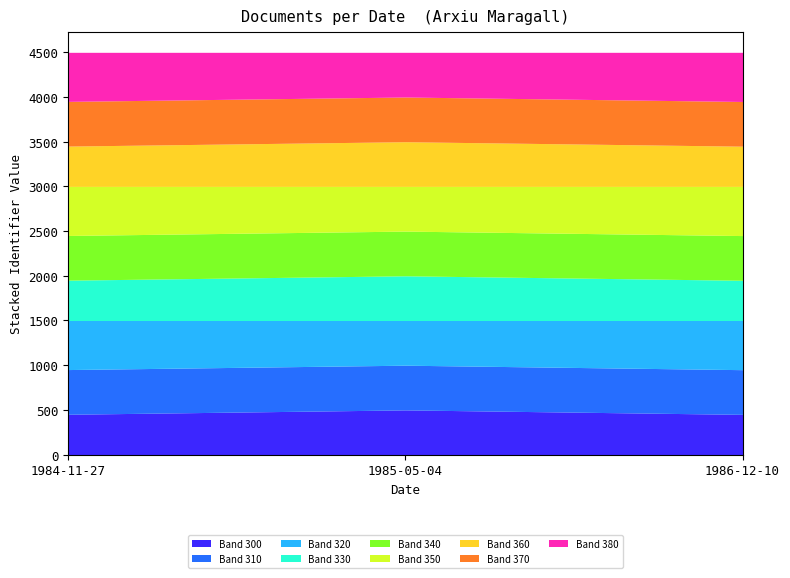

What is the value of the 1986 point at the 1st from the left?

3969